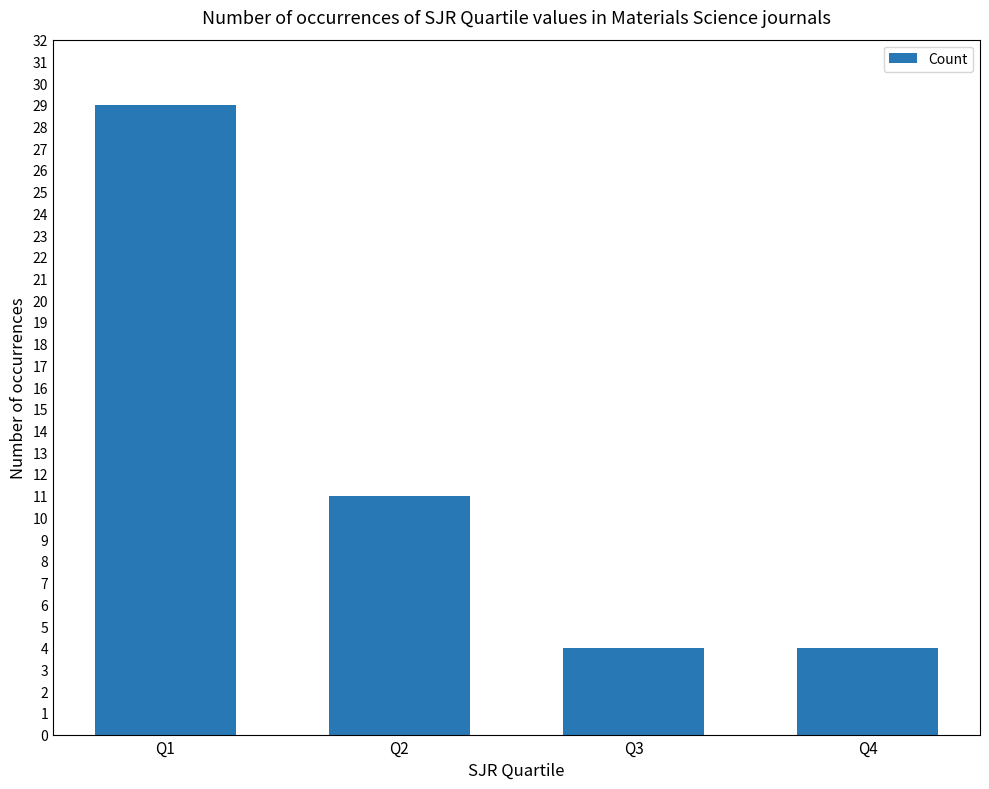

Is it true that the value at Q3 is 7?

False